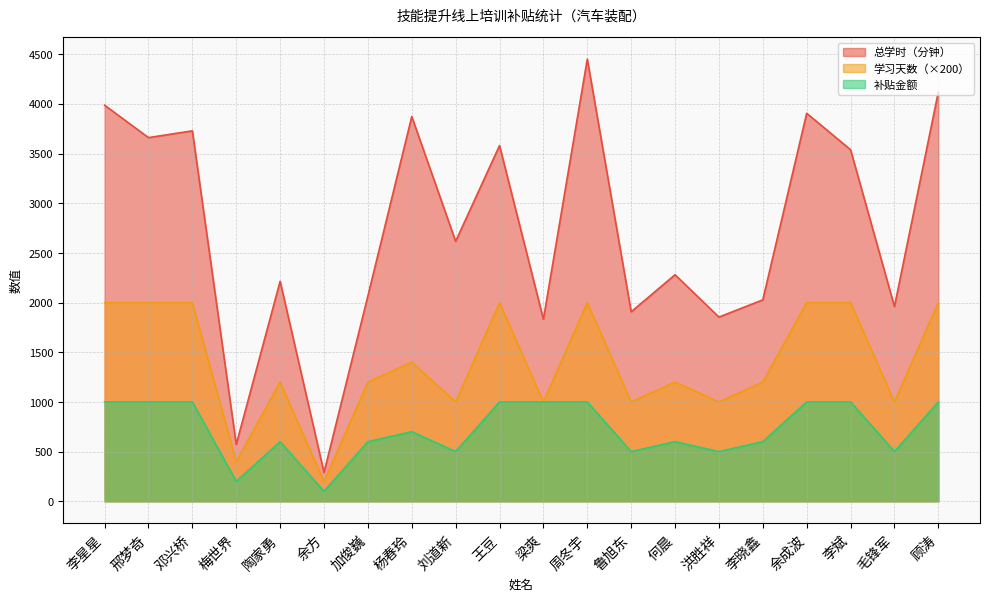

At which category is the sum across all series the highest?

周冬宇